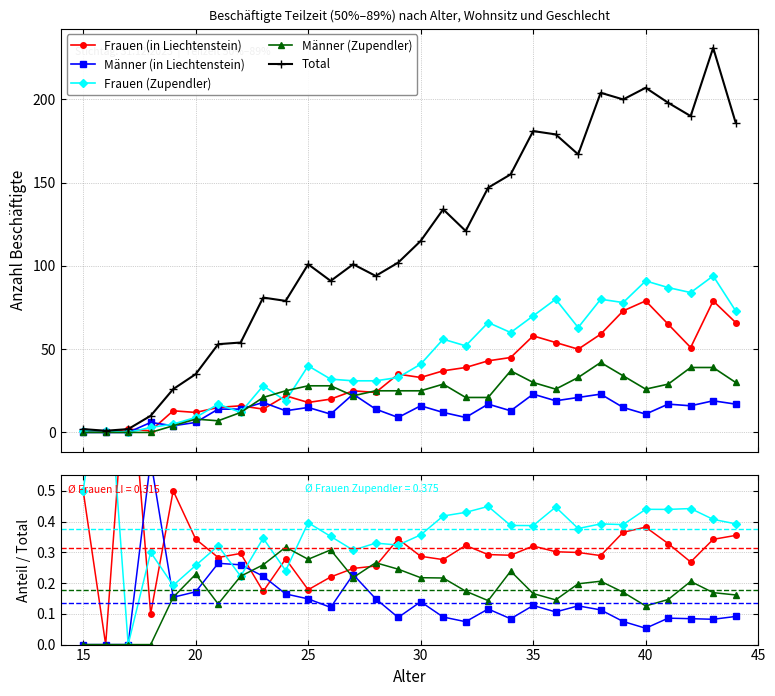

What is the average value of the Total series?

114.9